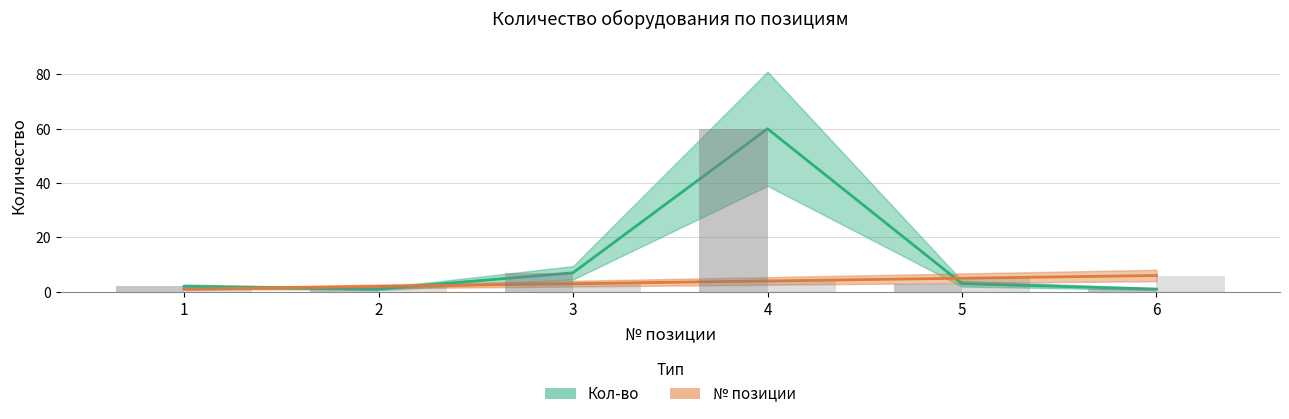

Is the value of Кол-во at 1 greater than the value of № позиции at 1?

Yes